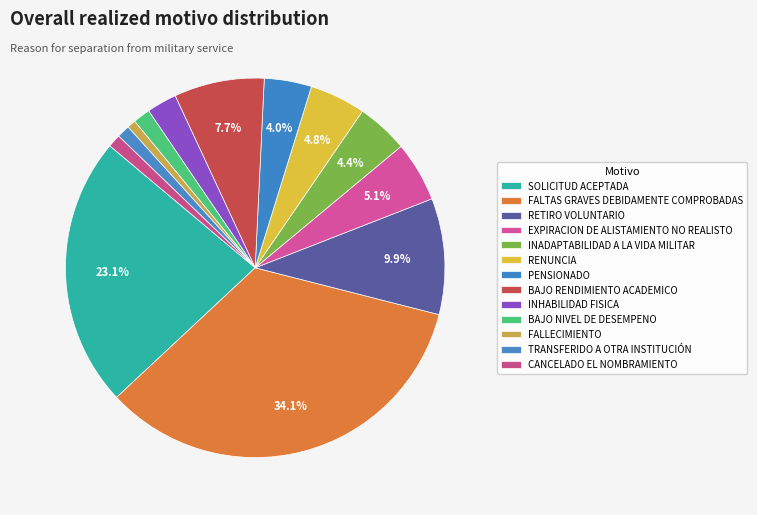

How many segments does this pie chart have?

13